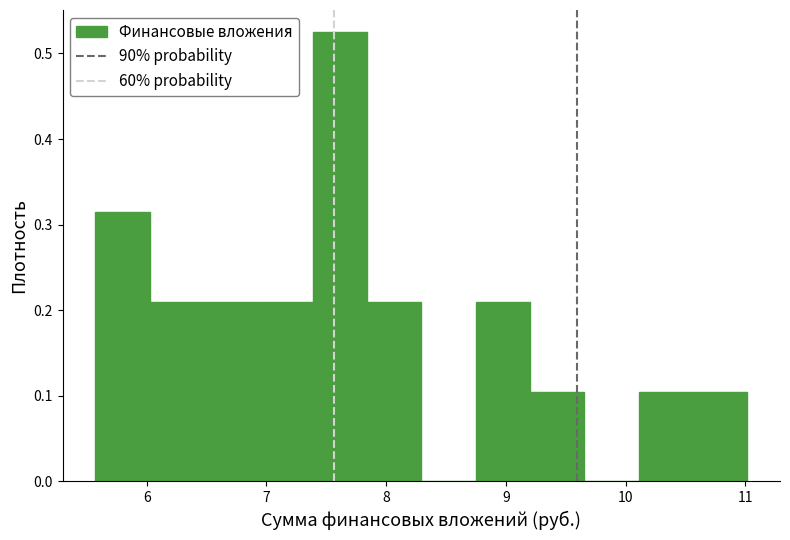

Reading left to right, transcribe this chart: for each bar, give the range it covers on the x-axis and its height. Neither the bar edges nor the heights are printed on the chart, so give them approximately, as read against the axes.

5.6 to 6.0: 0.31
6.0 to 6.5: 0.21
6.5 to 6.9: 0.21
6.9 to 7.4: 0.21
7.4 to 7.8: 0.52
7.8 to 8.3: 0.21
8.3 to 8.7: 0
8.7 to 9.2: 0.21
9.2 to 9.7: 0.10
9.7 to 10.1: 0
10.1 to 10.6: 0.10
10.6 to 11.0: 0.10